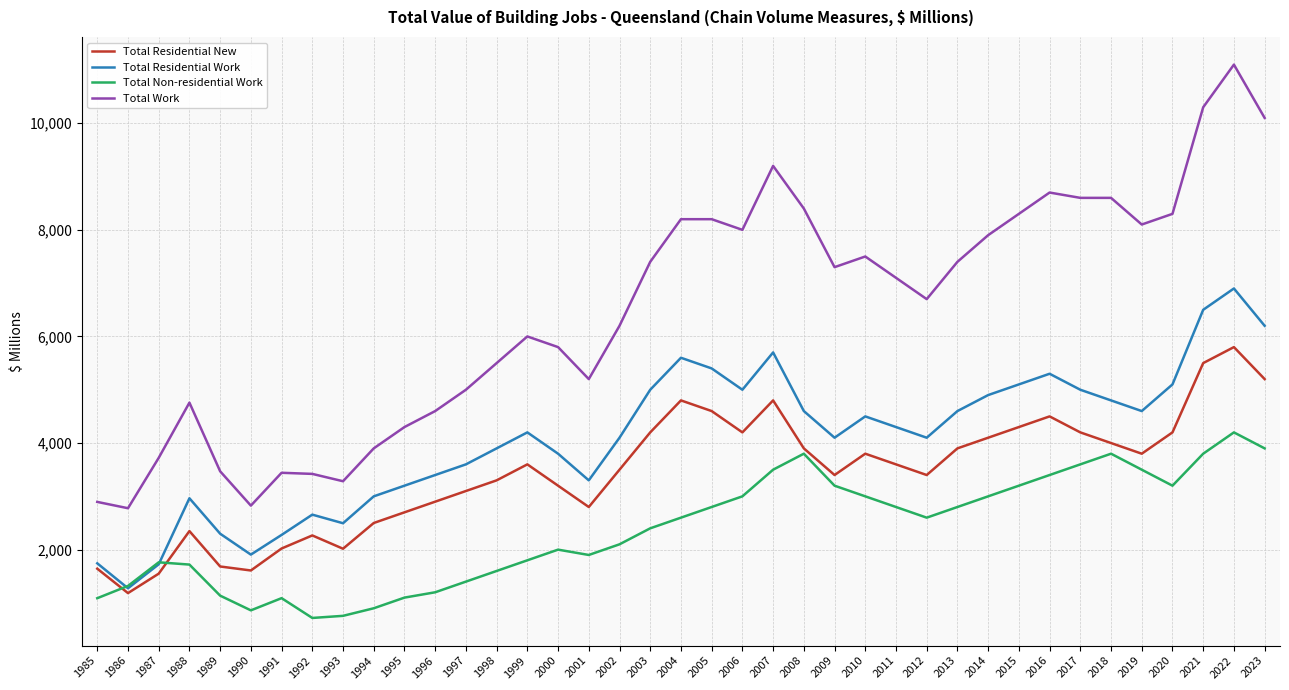

The value of Total Non-residential Work at 2016 is 2166.1. True or false?

False